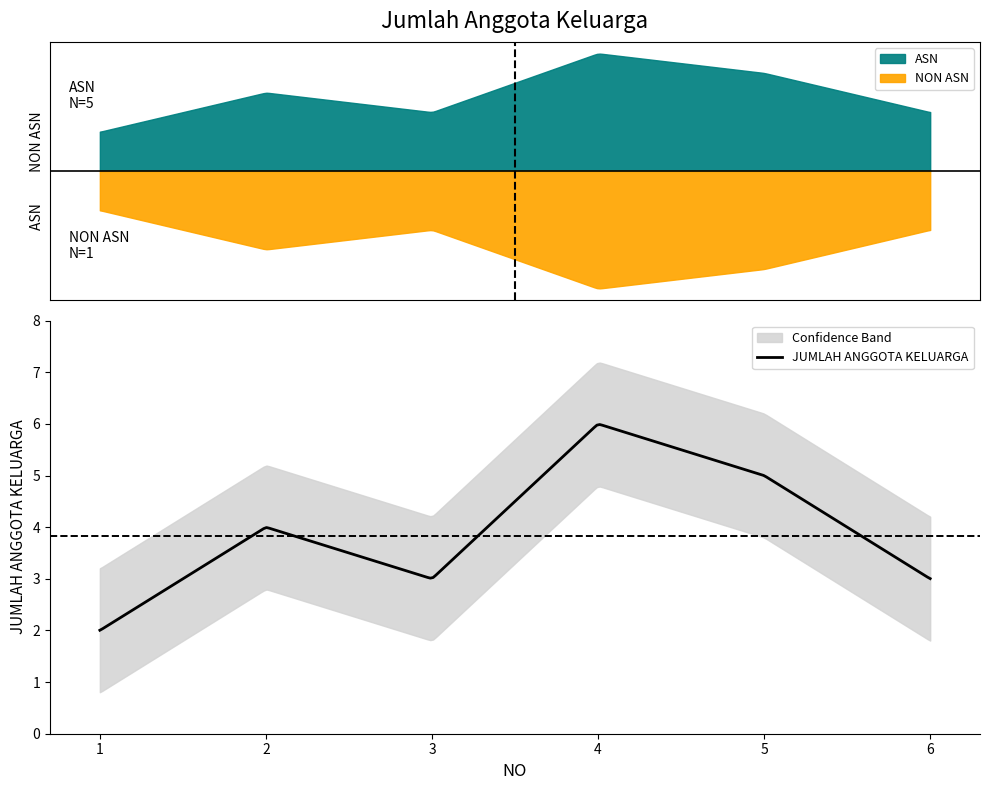

At which label is the value closest to 4?

2